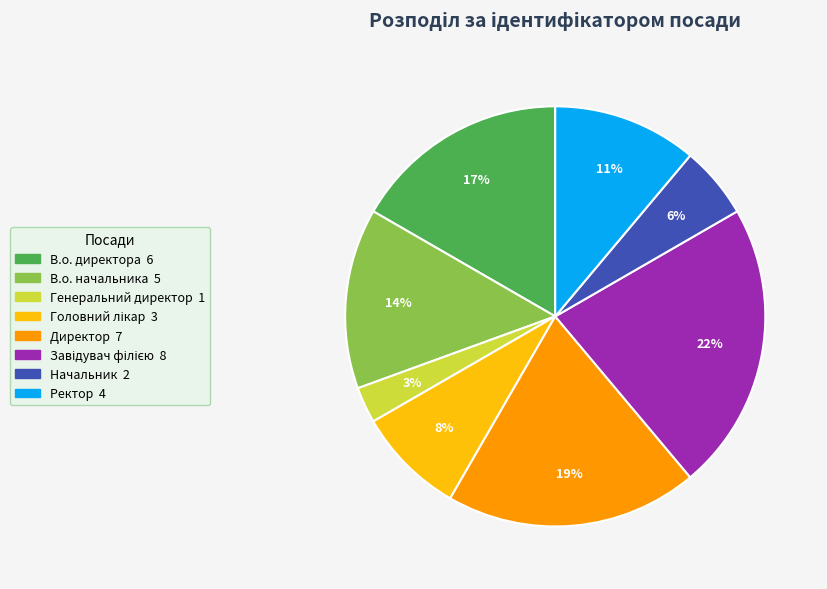

Which has a higher value, Начальник or Ректор?

Ректор